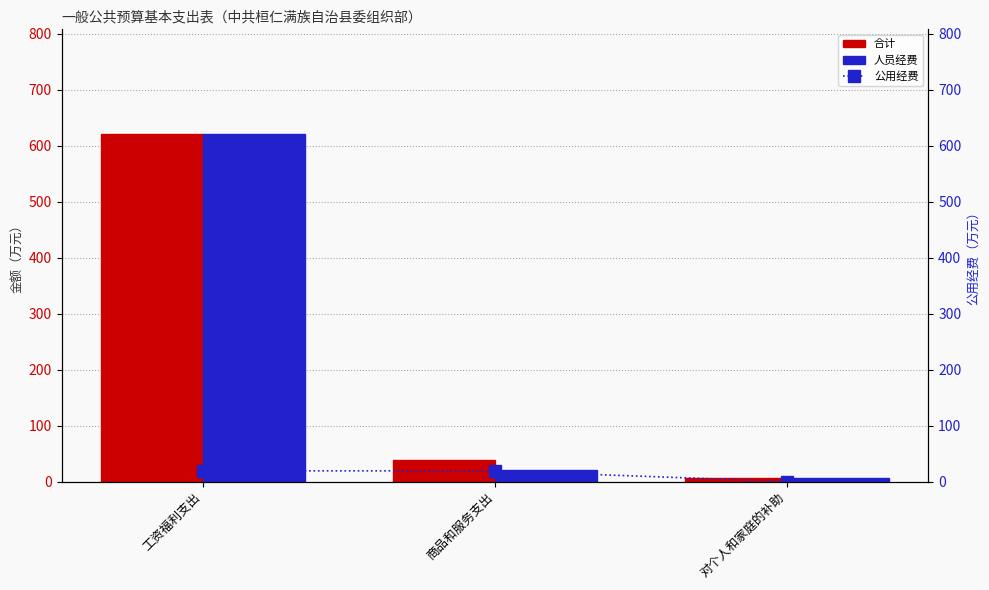

Reading left to right, what are all the values shown in this chart?

合计: 621.2	38.9	5.6
人员经费: 621.2	19.8	5.6
公用经费: 19.1	19.1	0.0